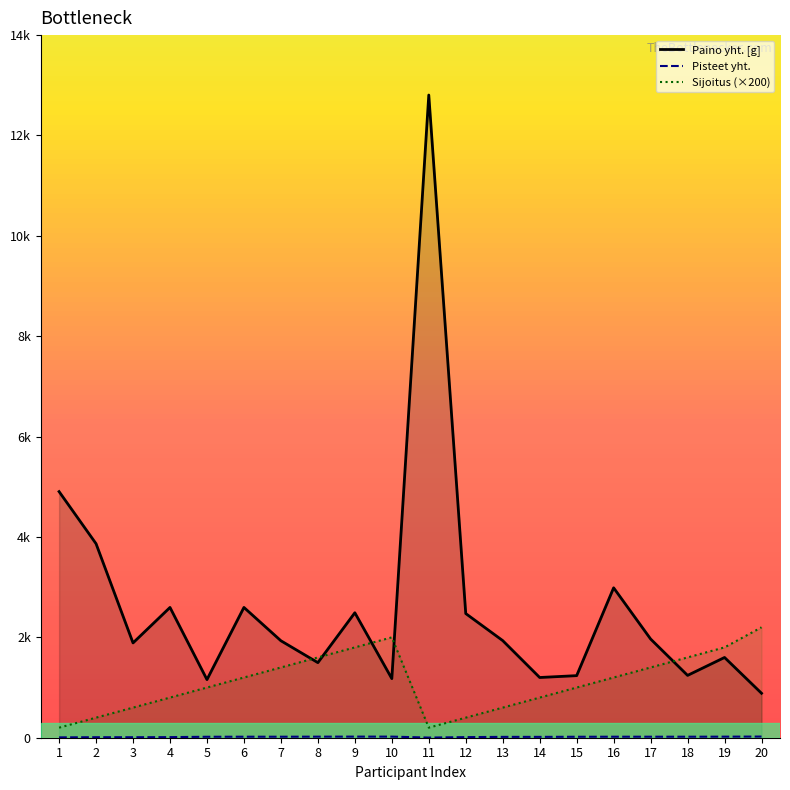

Does the chart display data point markers on the line(s)?

No